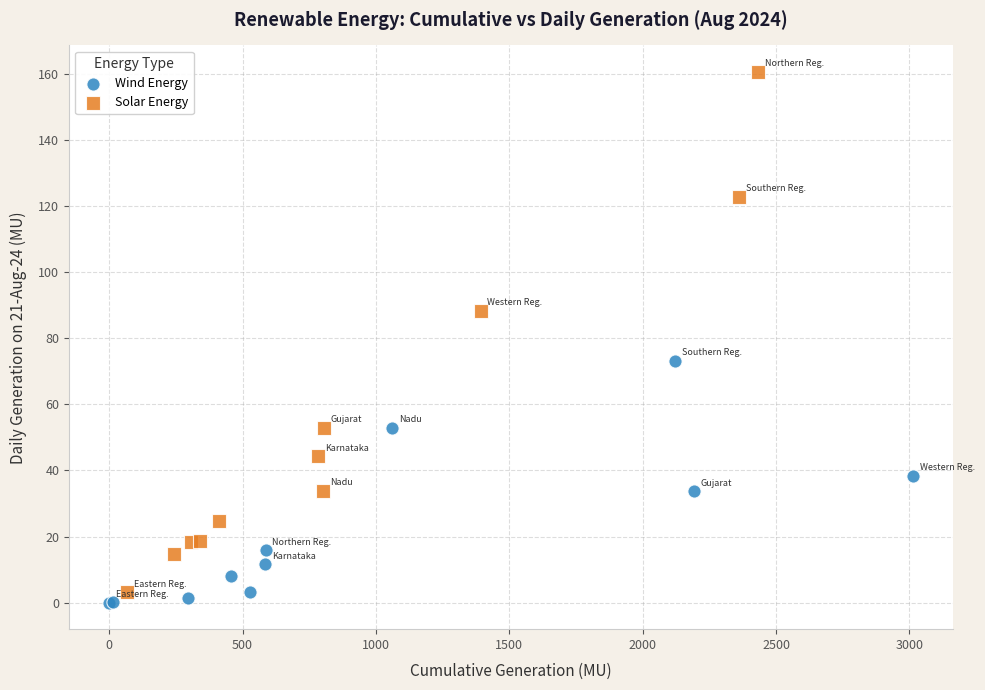

Which series reaches the minimum Y coordinate?

Wind Energy